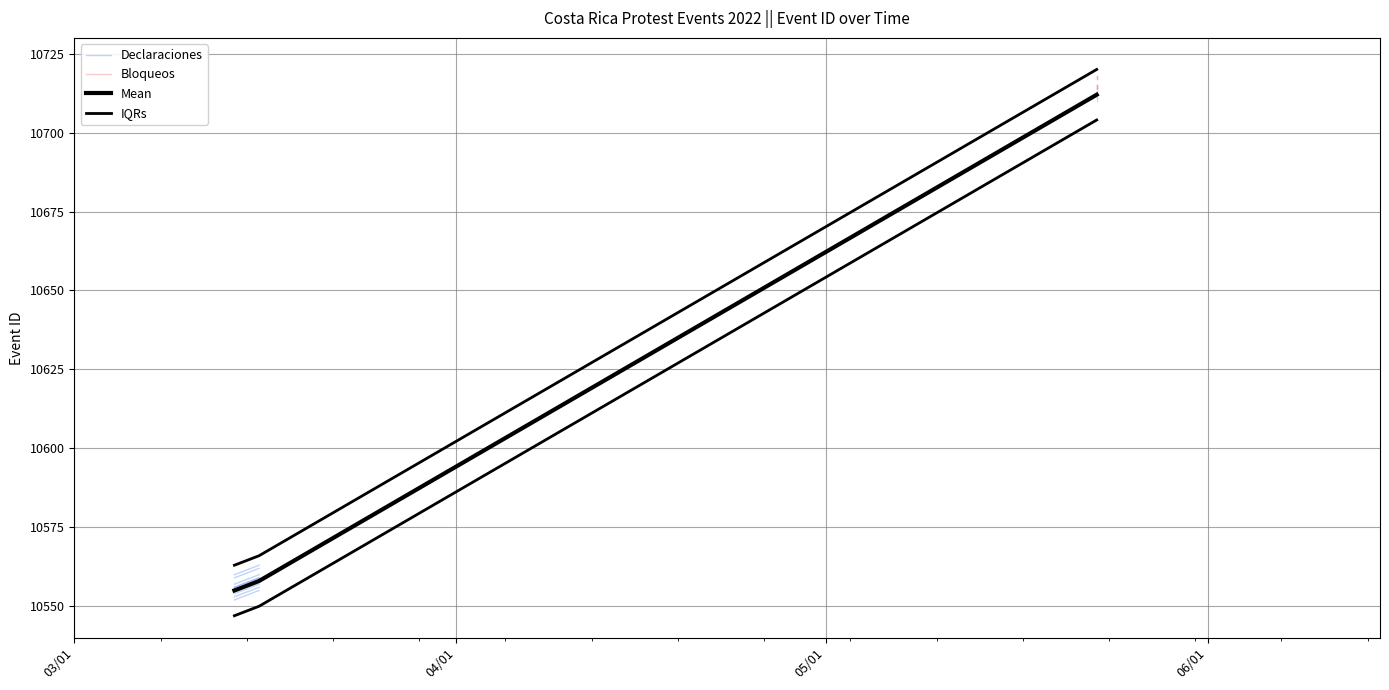

Does the chart have visible grid lines?

Yes